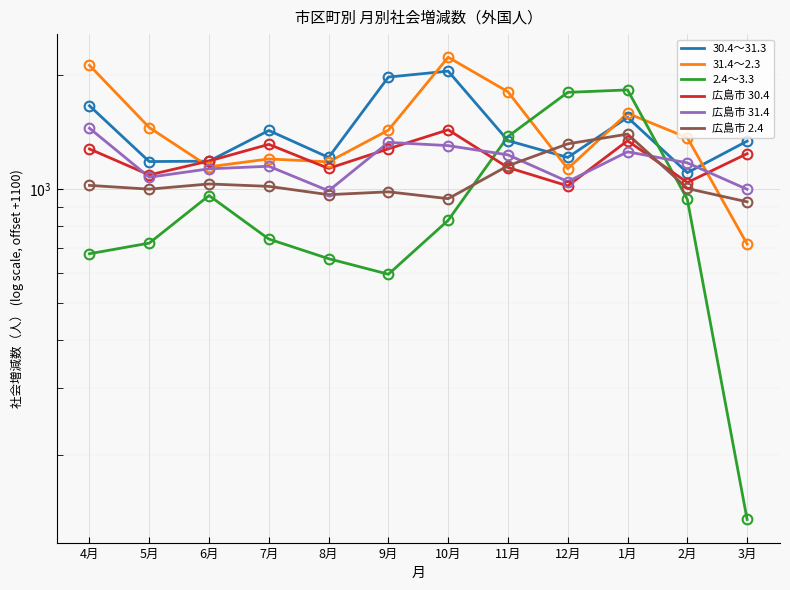

In 30.4～31.3, how many points are lower than both neighbors (excluding endpoints)?

4